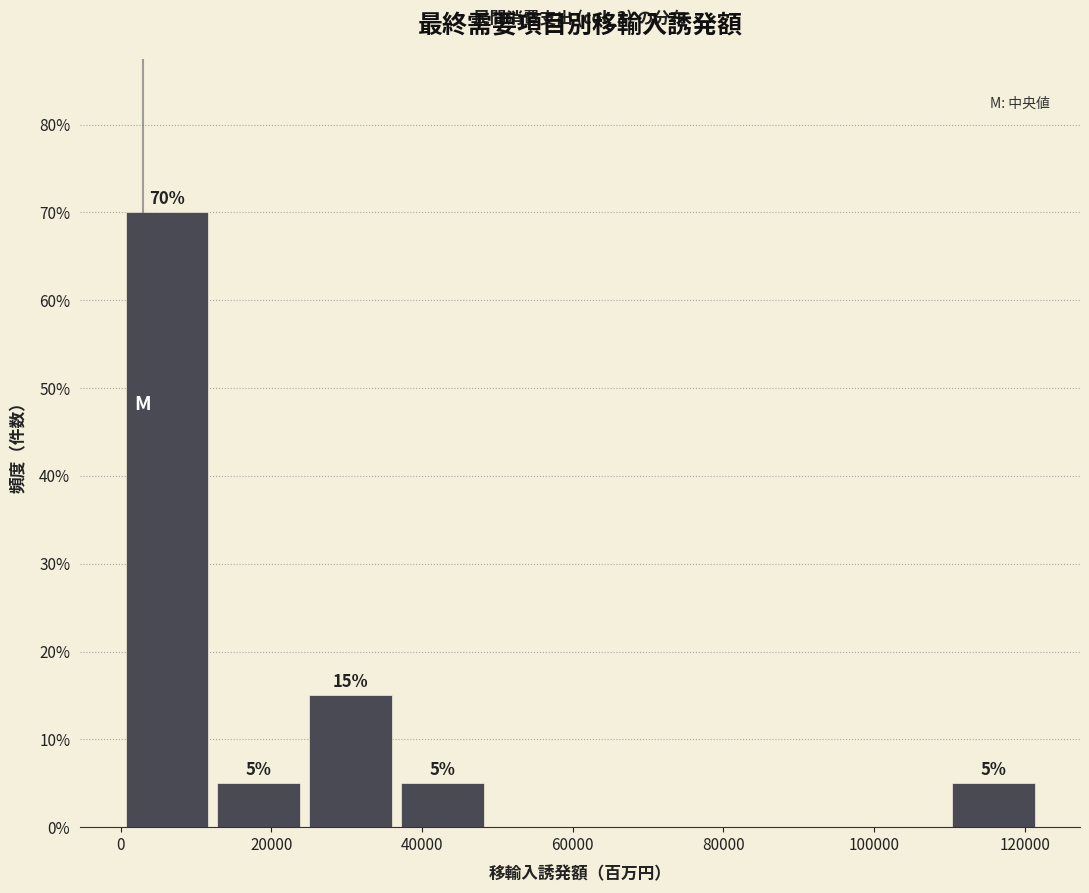

Which range on the x-axis has the tallest bar?

0 to 12000